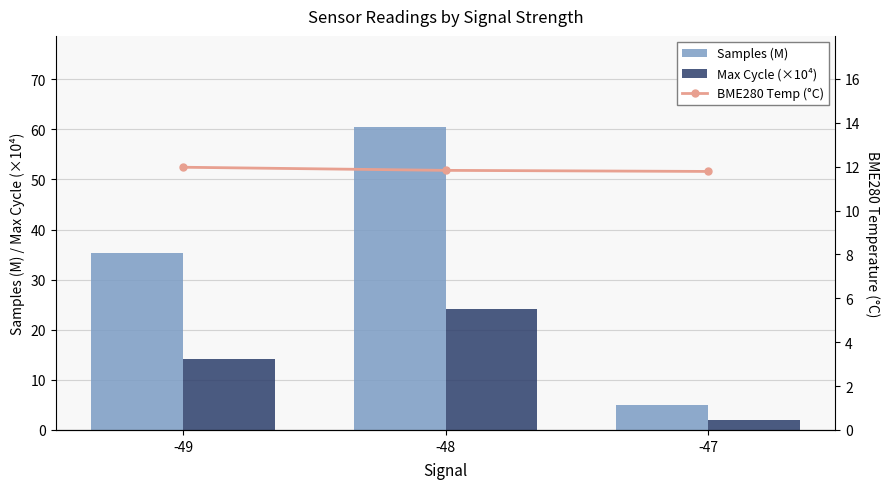

Is it true that Samples (M) equals 35.3 at -49?

True